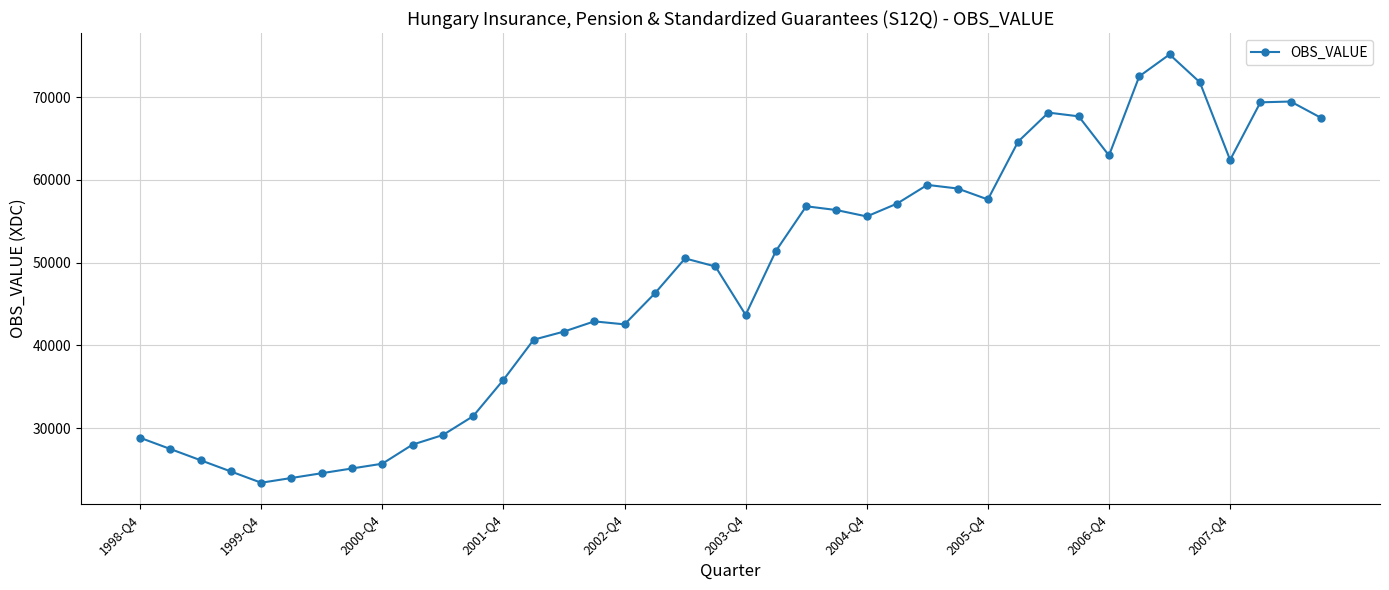

What is the smallest value displayed?

23389